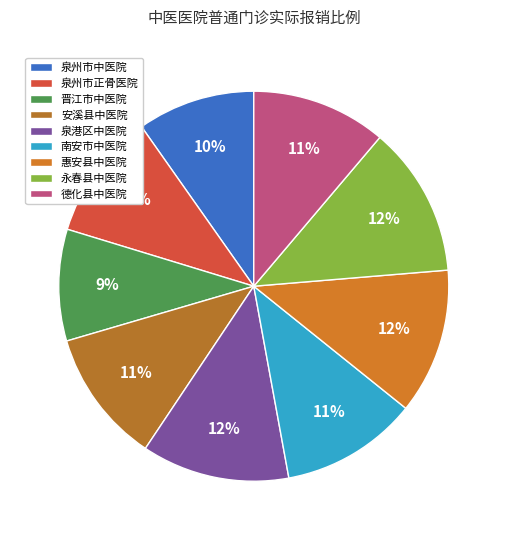

What percentage is the 惠安县中医院 slice, to the nearest percent?

12%